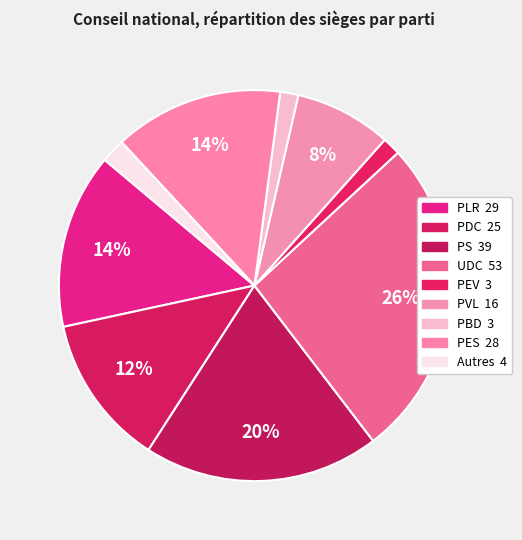

How many segments does this pie chart have?

9